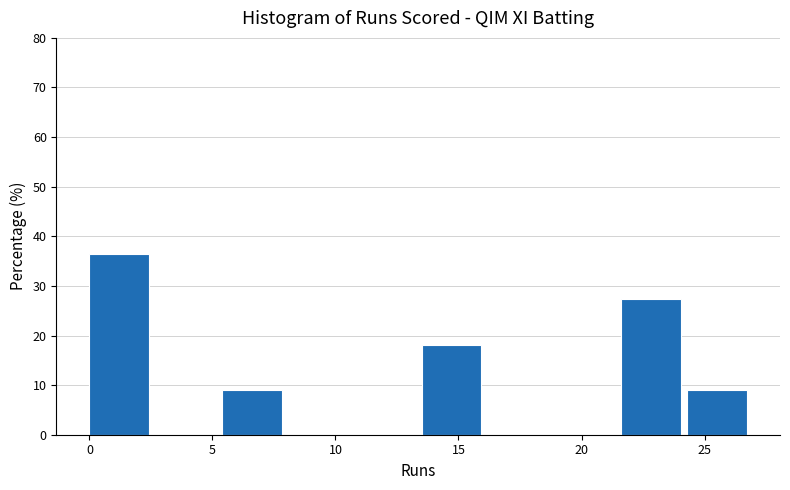

Reading left to right, list every bar in this chart as the range it spans on the x-axis followed by its height. Neither the bar edges nor the heights are printed on the chart, so give them approximately, as read against the axes.

0.0 to 2.7: 36
2.7 to 5.4: 0
5.4 to 8.1: 9
8.1 to 10.8: 0
10.8 to 13.5: 0
13.5 to 16.2: 18
16.2 to 18.9: 0
18.9 to 21.6: 0
21.6 to 24.3: 27
24.3 to 27.0: 9